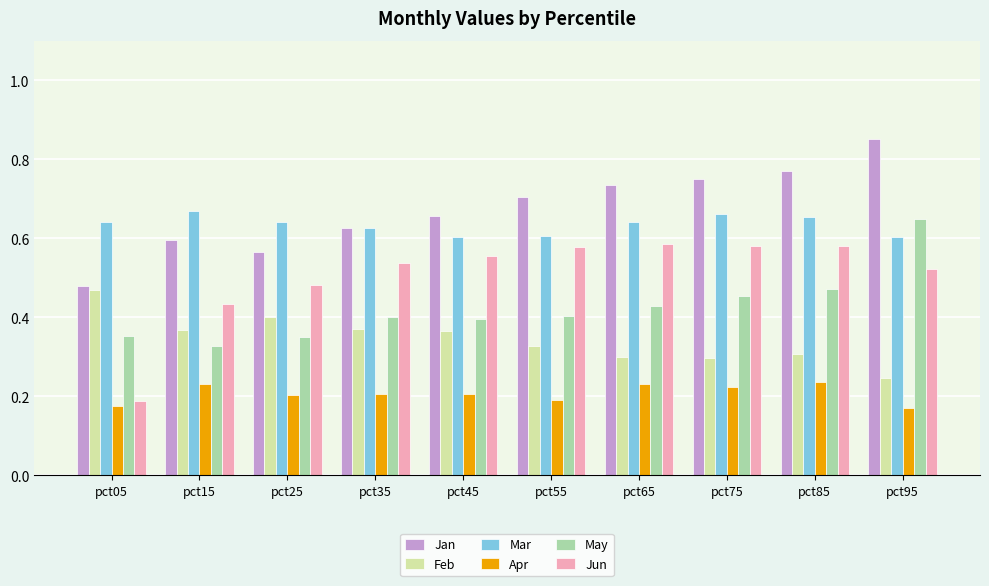

At which category does the chart reach its peak across all series?

pct95